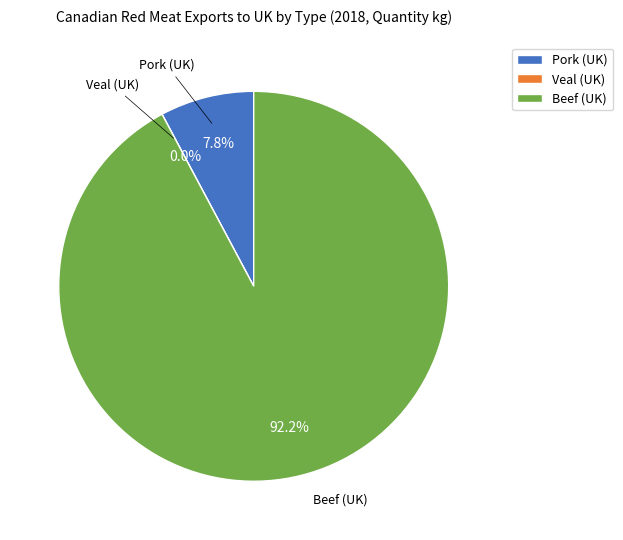

Is there a majority slice in this chart?

Yes